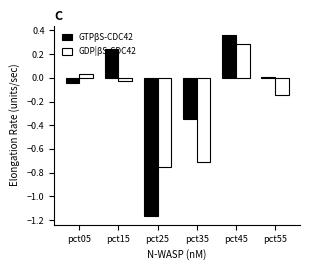

Which label corresponds to the smallest value in the chart?

pct25